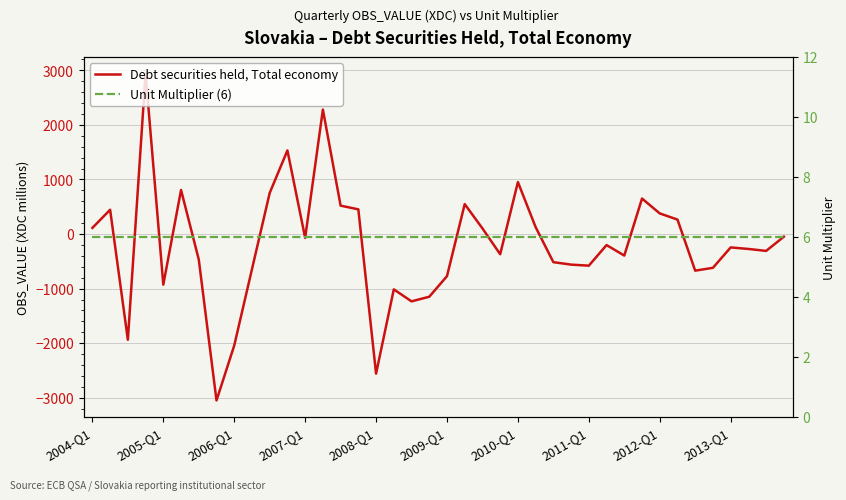

How many distinct data groups are displayed?

2